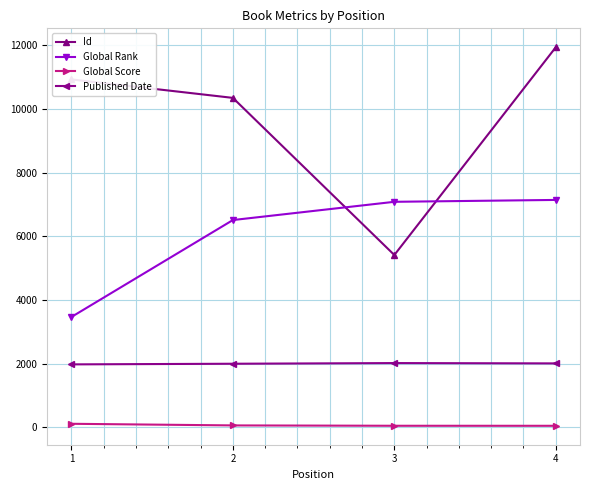

True or false: Global Score and Published Date intersect in this chart.

False